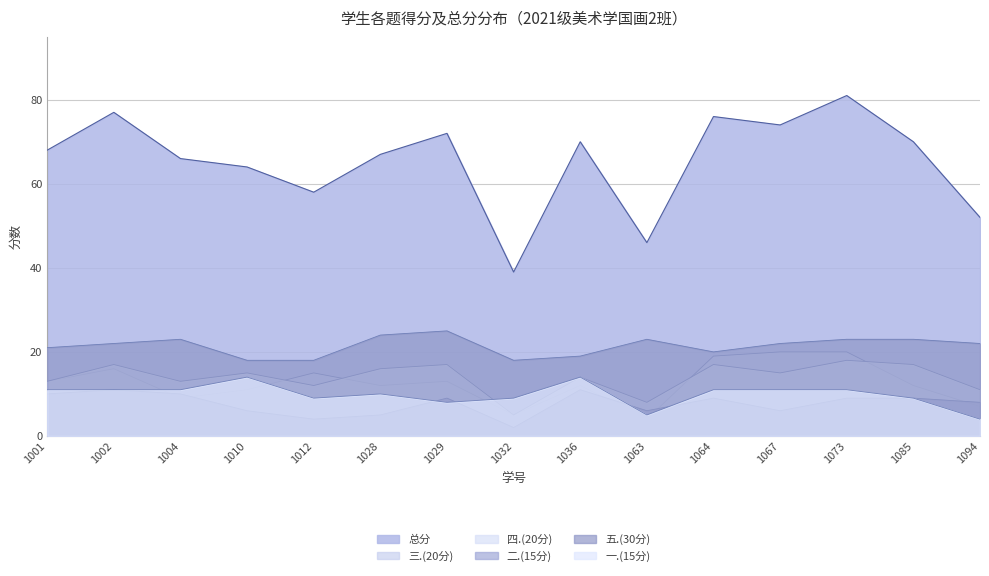

Reading left to right, list all the values displayed in this chart.

总分: 68	77	66	64	58	67	72	39	70	46	76	74	81	70	52
三.(20分): 13	16	9	11	15	12	13	5	12	4	19	20	20	12	7
四.(20分): 13	17	13	15	12	16	17	5	14	8	17	15	18	17	11
二.(15分): 10	11	10	6	4	5	9	2	11	6	9	6	9	9	8
五.(30分): 21	22	23	18	18	24	25	18	19	23	20	22	23	23	22
一.(15分): 11	11	11	14	9	10	8	9	14	5	11	11	11	9	4